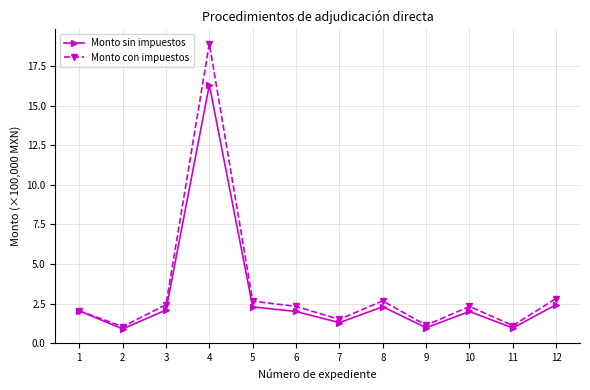

What is the value of the Monto con impuestos point at the 6th from the left?

2.3